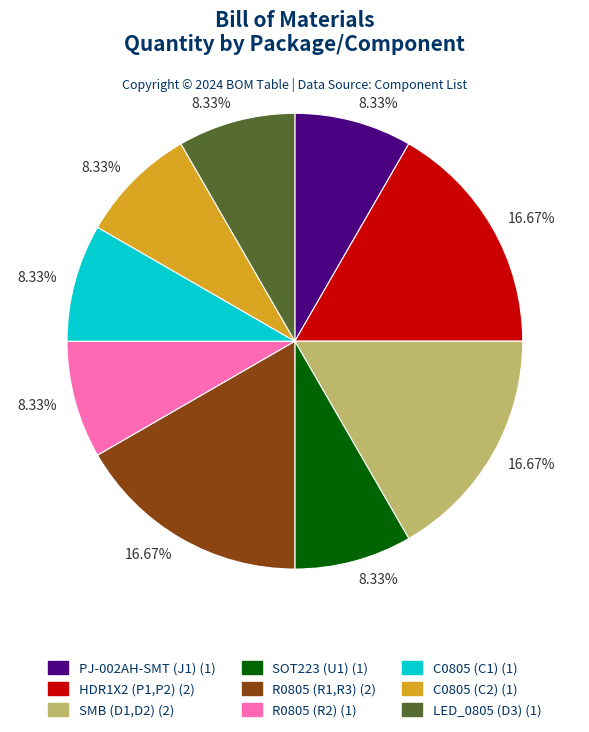

To the nearest percent, what is the difference between the largest and smallest slice percentages?

8%